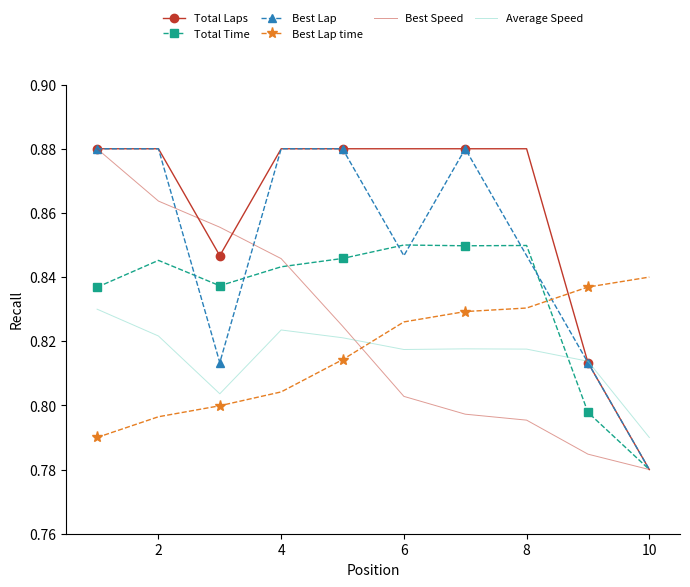

True or false: Best Lap time and Best Speed cross at least once.

True